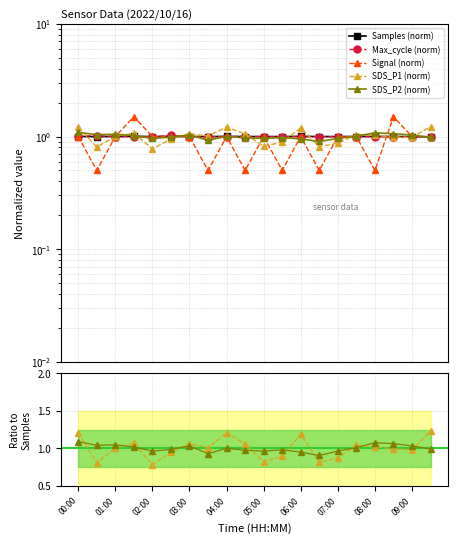

At 04:30, list the series in order from largest to smallest.

SDS_P1, Max_cycle, Samples, SDS_P2, Signal